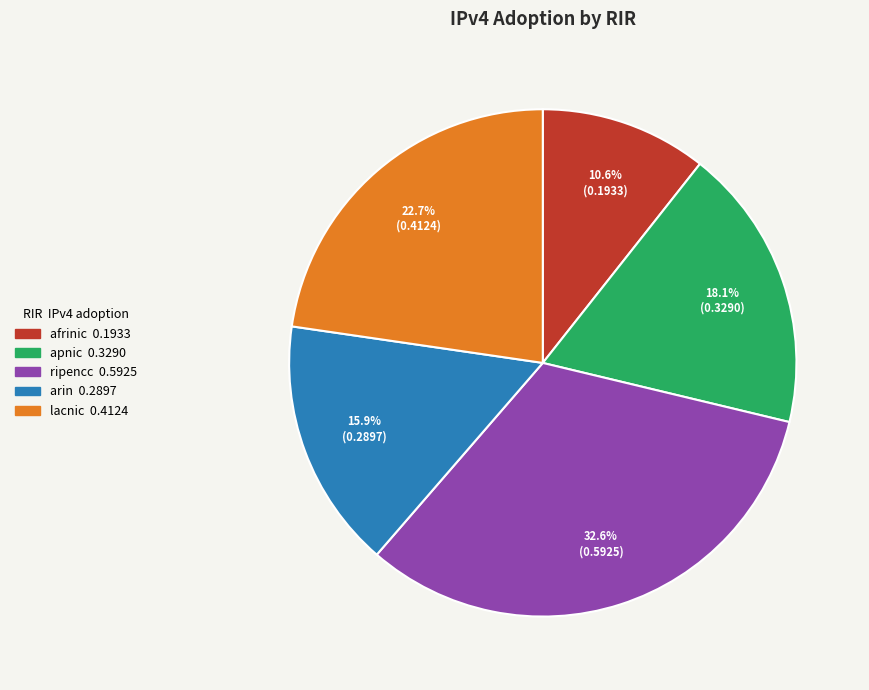

To the nearest percent, what is the difference between the lacnic and arin slice percentages?

7%